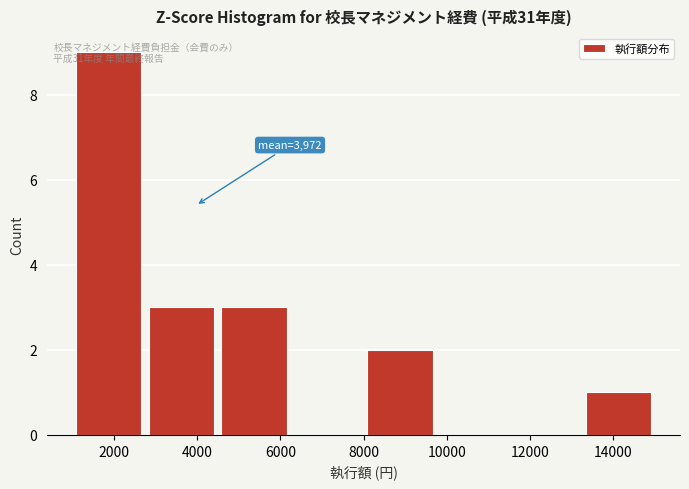

Which range on the x-axis has the tallest bar?

1000 to 2750